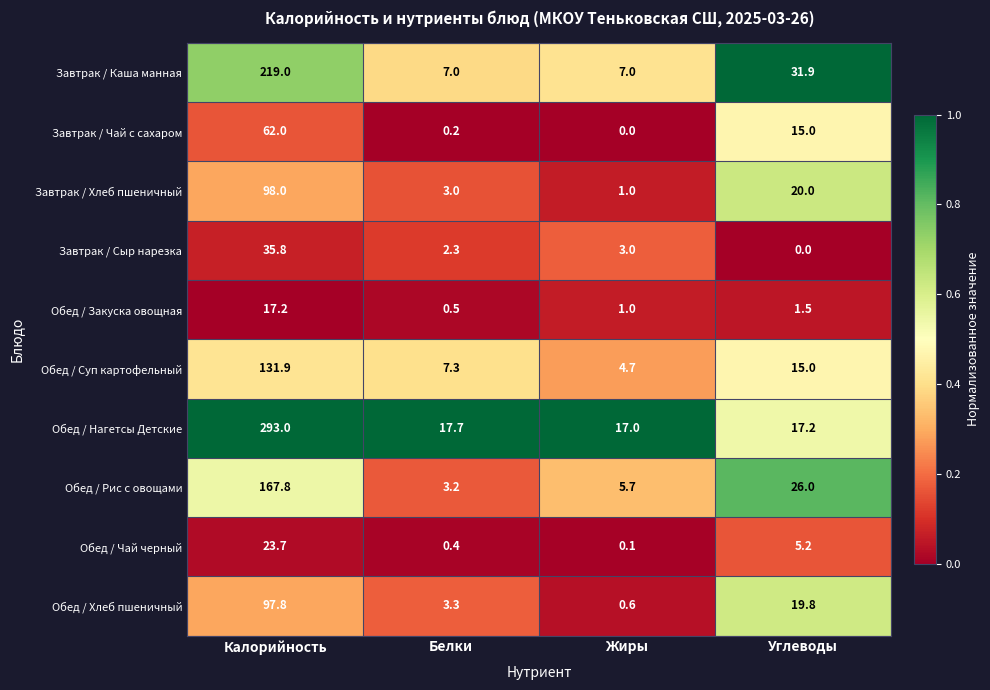

What is the difference between the highest and lowest values at Углеводы?

31.9